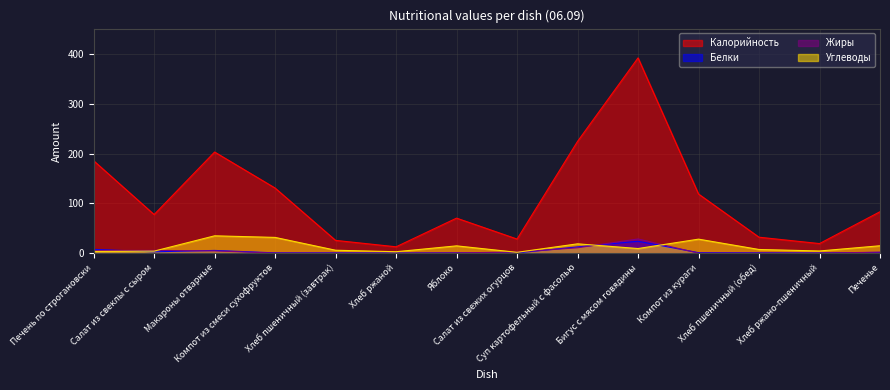

What are all the series names shown in the legend?

Калорийность, Белки, Жиры, Углеводы